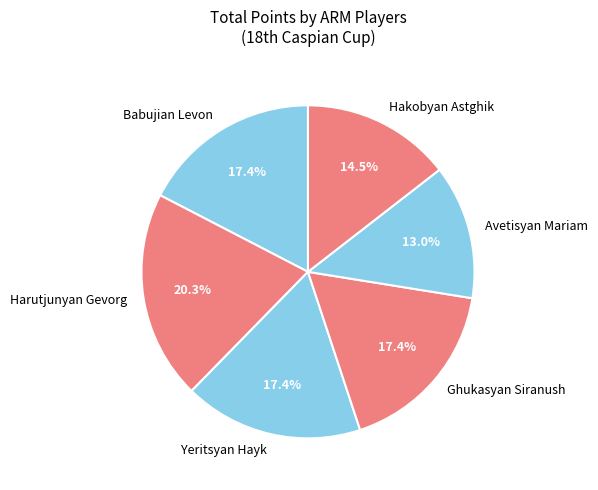

Approximately how many times larger is the value at Yeritsyan Hayk compared to Babujian Levon?

1.0